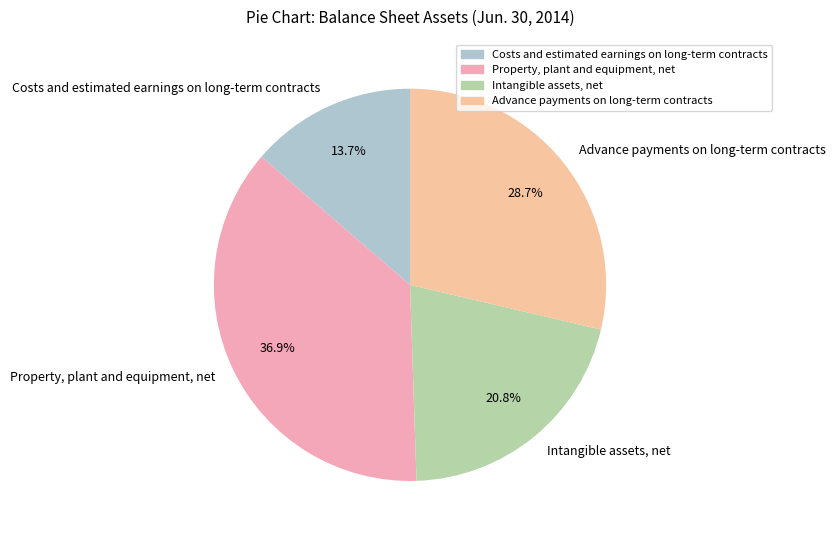

Rank the categories by value from highest to lowest.

Property, plant and equipment, net, Advance payments on long-term contracts, Intangible assets, net, Costs and estimated earnings on long-term contracts